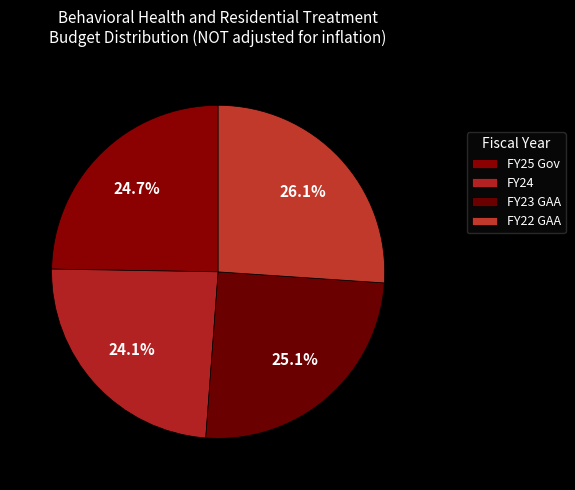

Is it true that FY22 GAA is 38% of the pie?

False